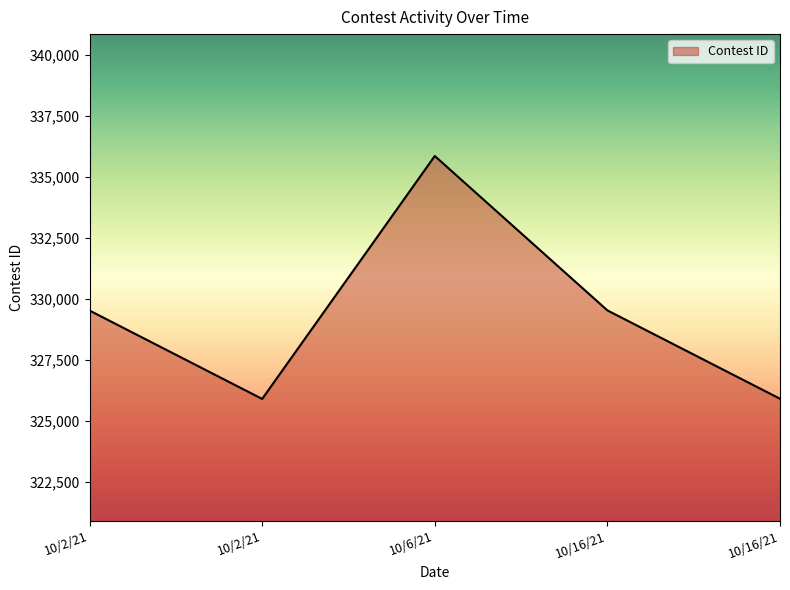

The value at 10/6/21 is 500566. True or false?

False